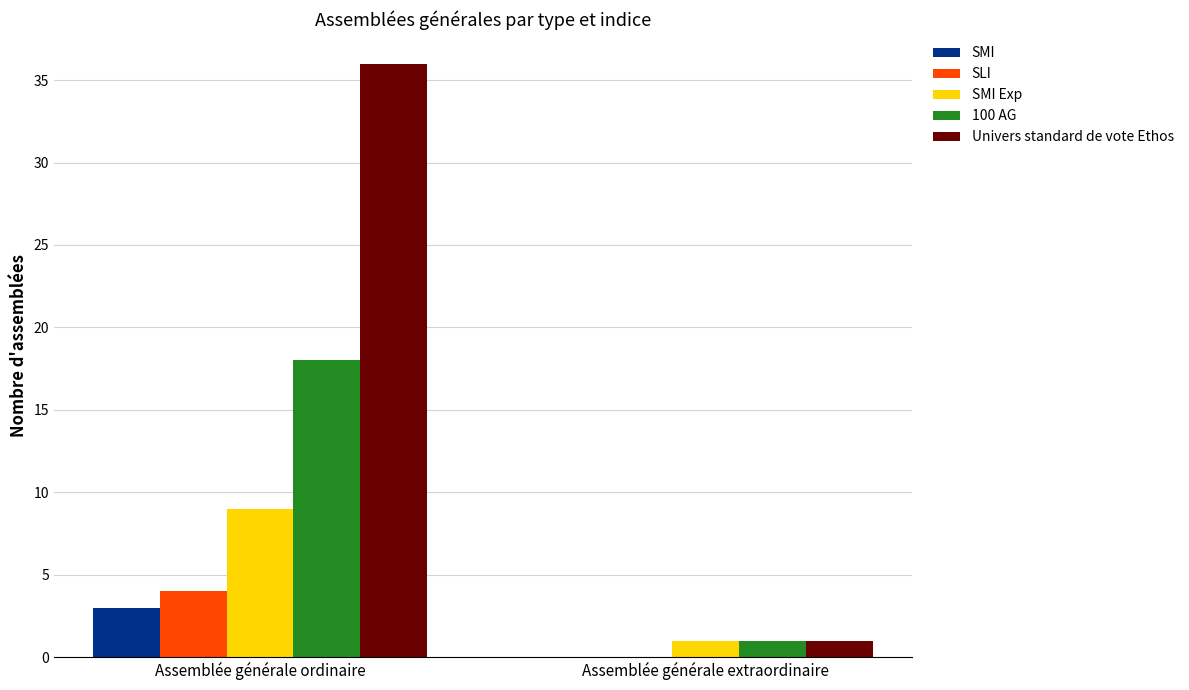

Count the SLI values in the range 0 to 4.

2